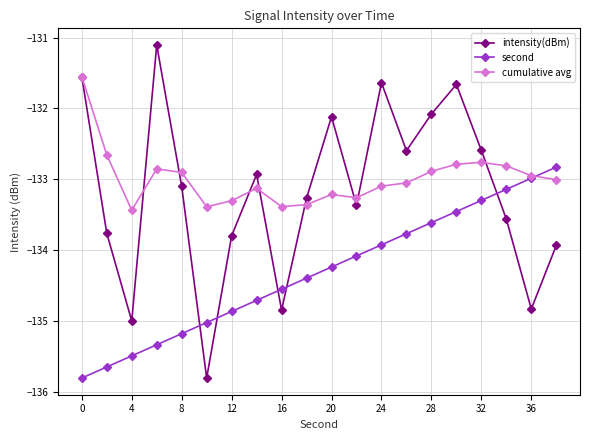

At how many categories does at least one series exceed -135?

20